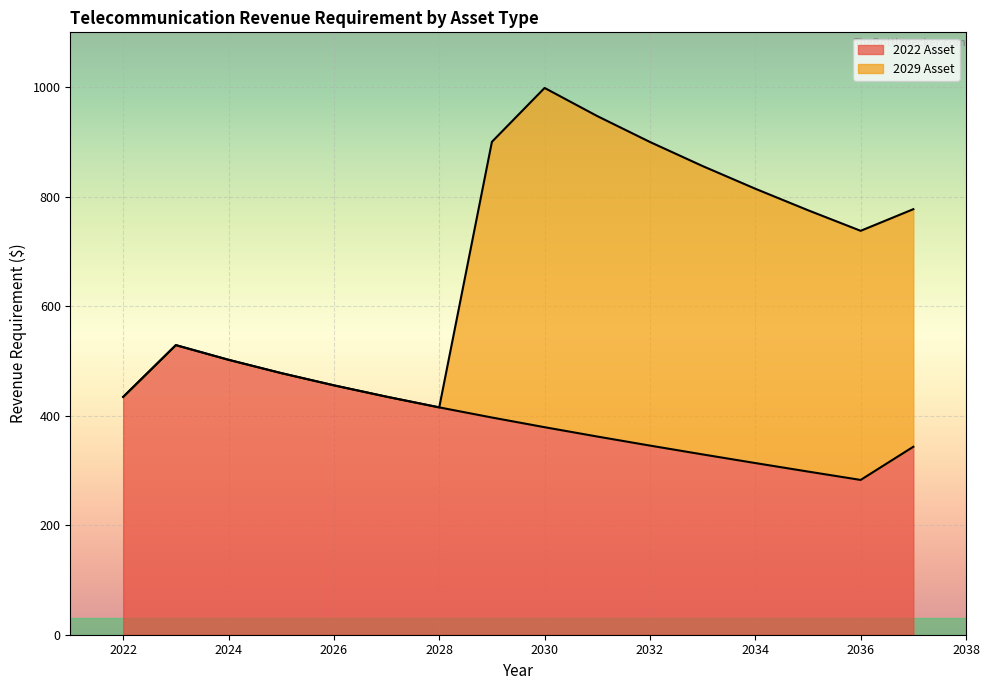

The chart shows a value of 477.7 at 2025. True or false?

True